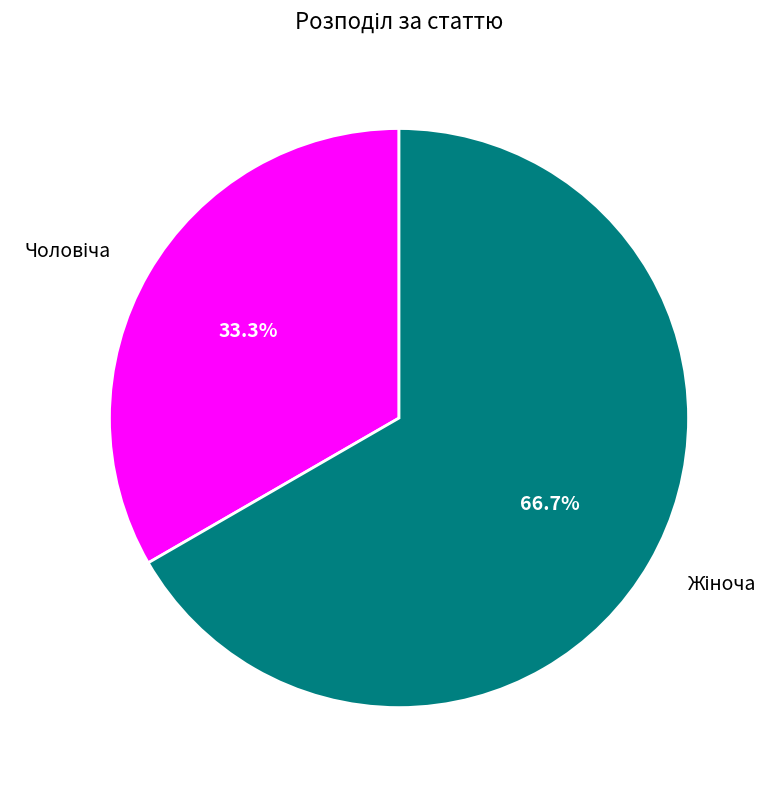

How many segments does this pie chart have?

2